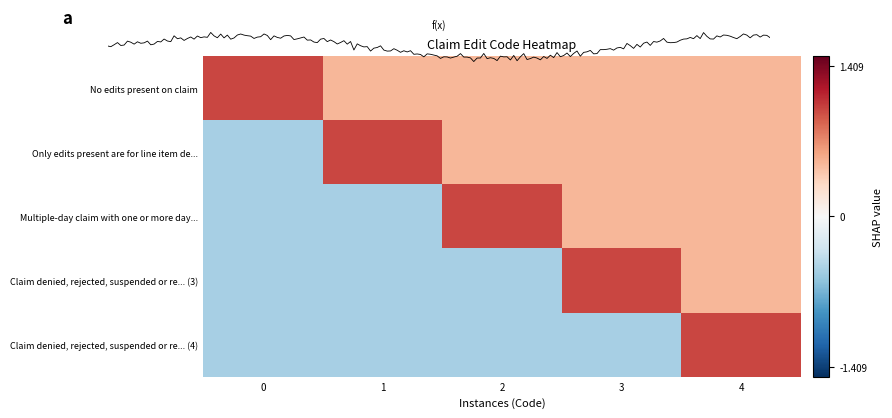

The Multiple-day claim with one or more day... series shows 0.9 at 4. True or false?

False